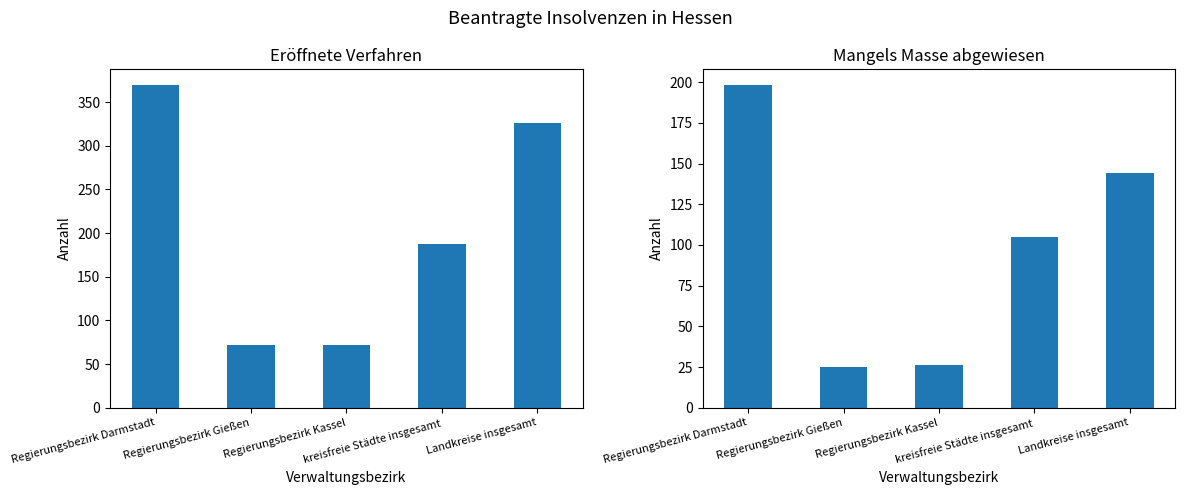

What is the approximate value of eröffnet at kreisfreie Städte insgesamt?

187